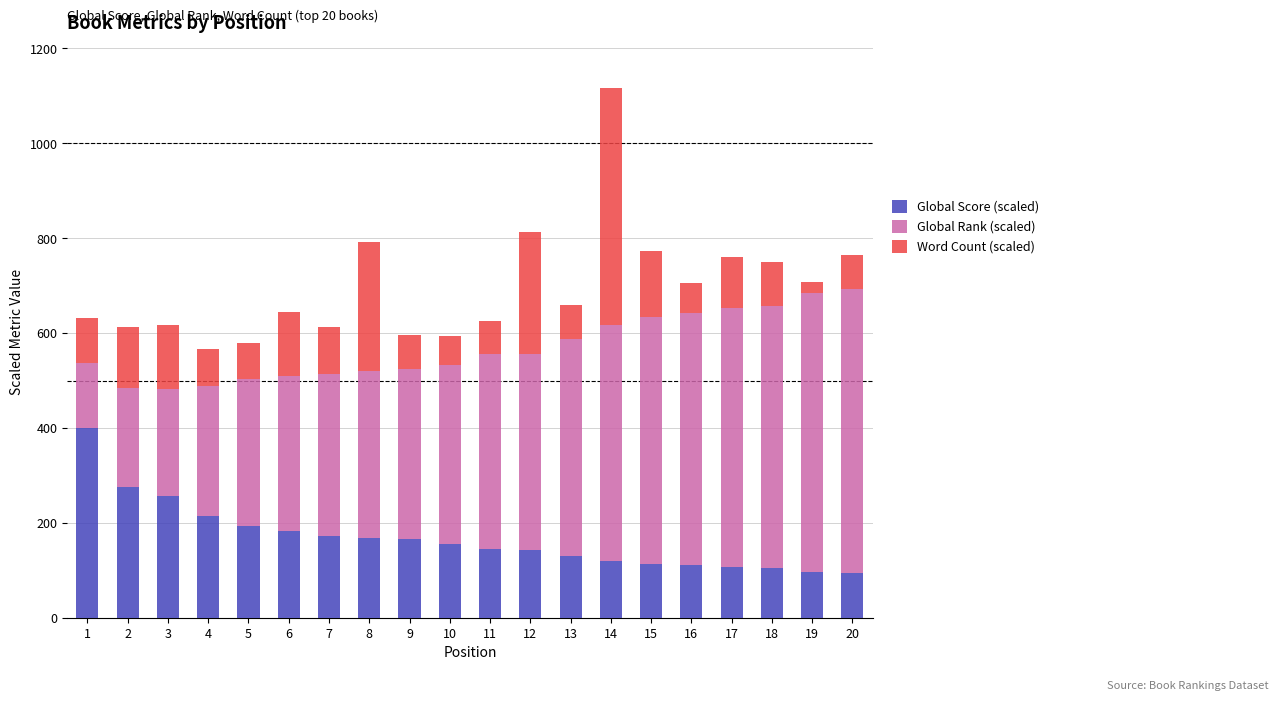

At which label is Global Score (scaled) closest to 246?

3